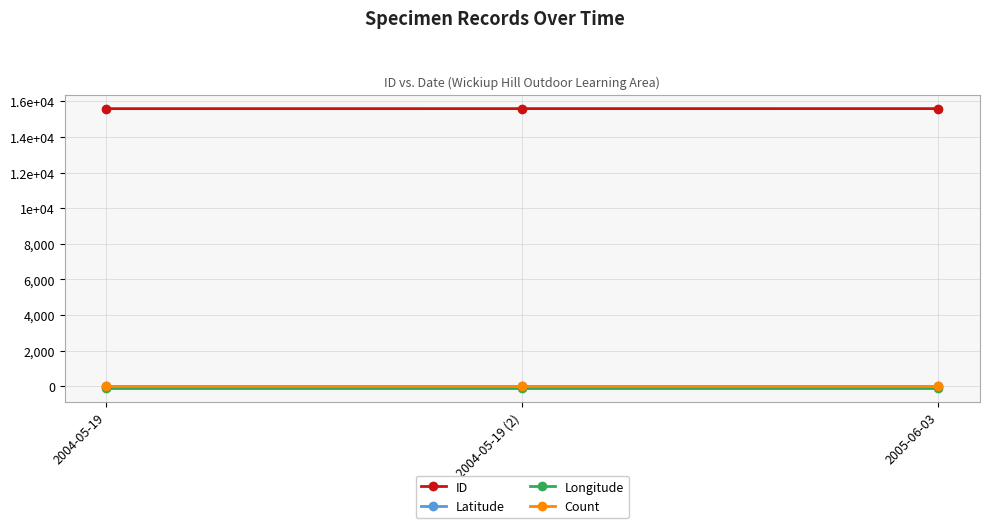

The value of Count at 2004-05-19 (2) is 1.0. True or false?

True